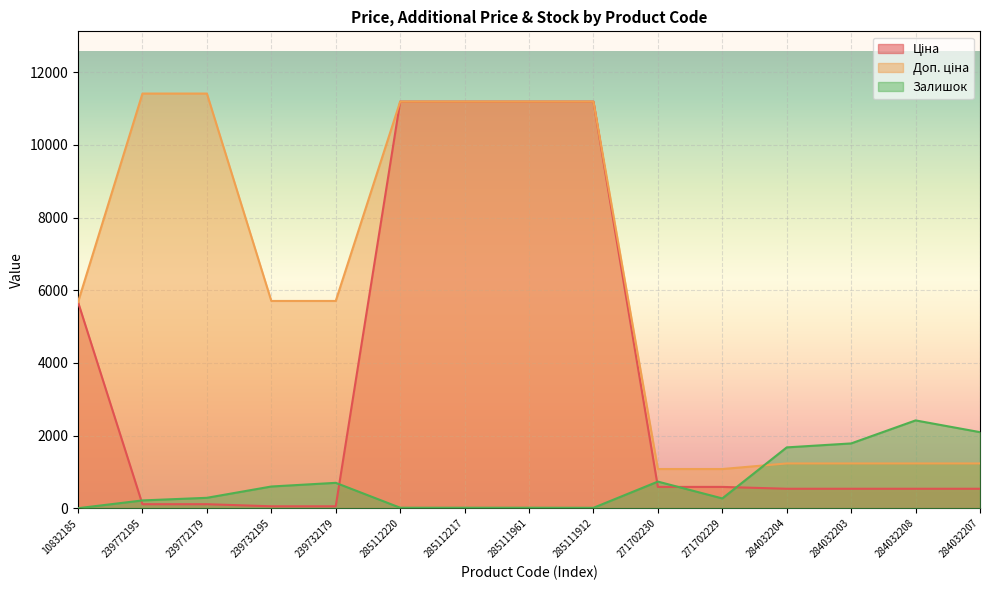

At which label does Ціна reach its minimum?

239732195